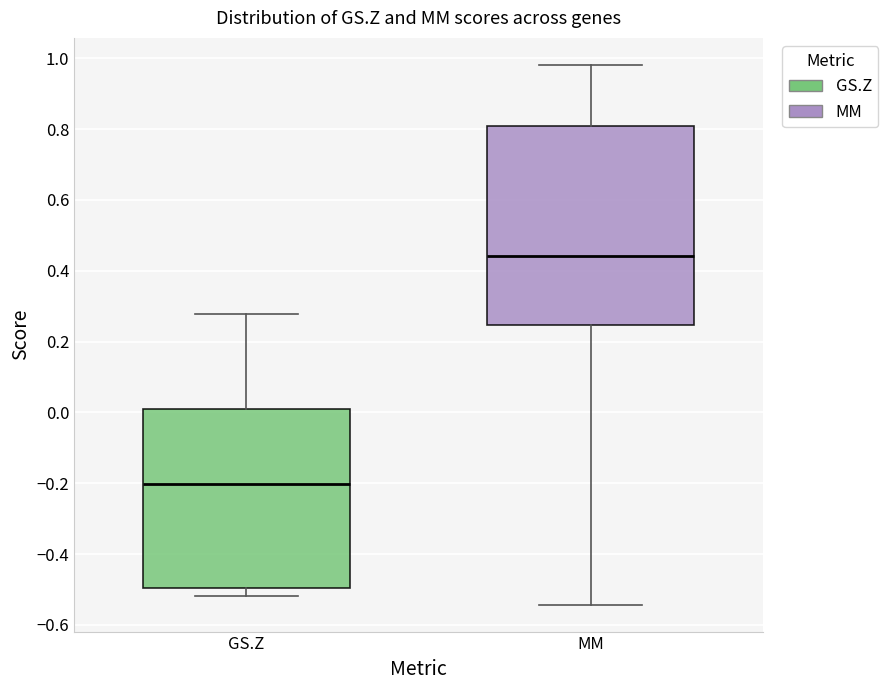

Reading left to right, transcribe this box plot: for each box, give where its median line is, the range the box spans, and where its two whiskers end, as read against the y-axis. The values are not printed on the chart, so give them approximately, as read against the axis.

GS.Z: median -0.20, box -0.50 to 0.00, whiskers -0.52 to 0.28
MM: median 0.44, box 0.24 to 0.80, whiskers -0.54 to 0.98